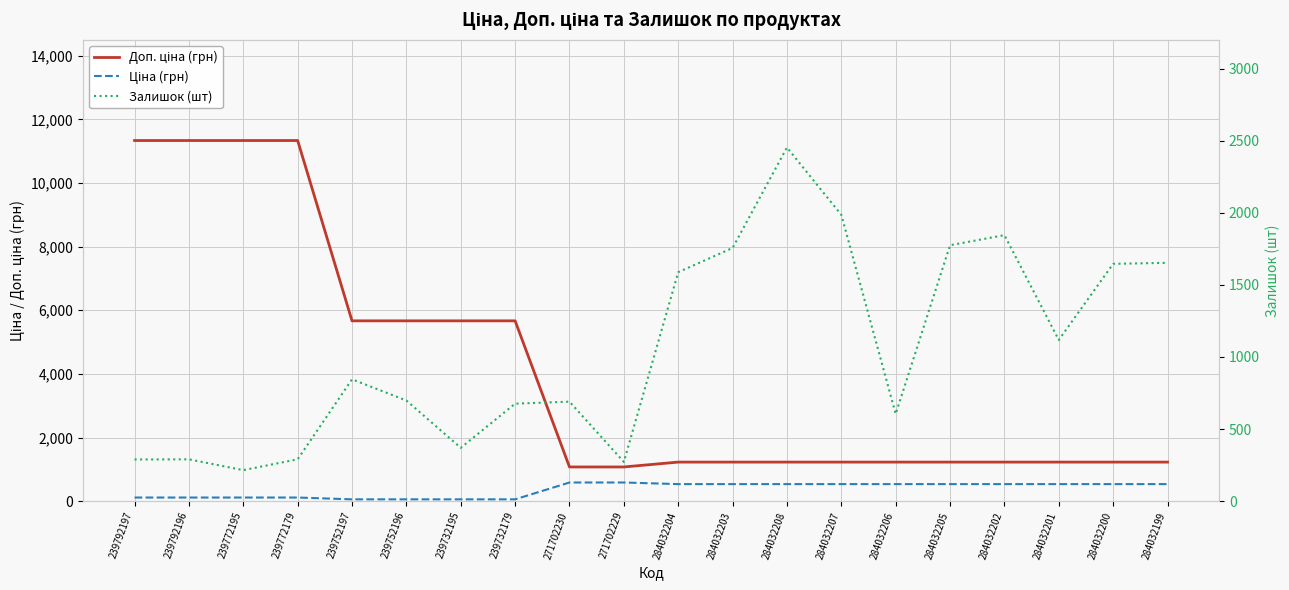

What is the approximate value of Залишок (шт) at 239732179?

676.0